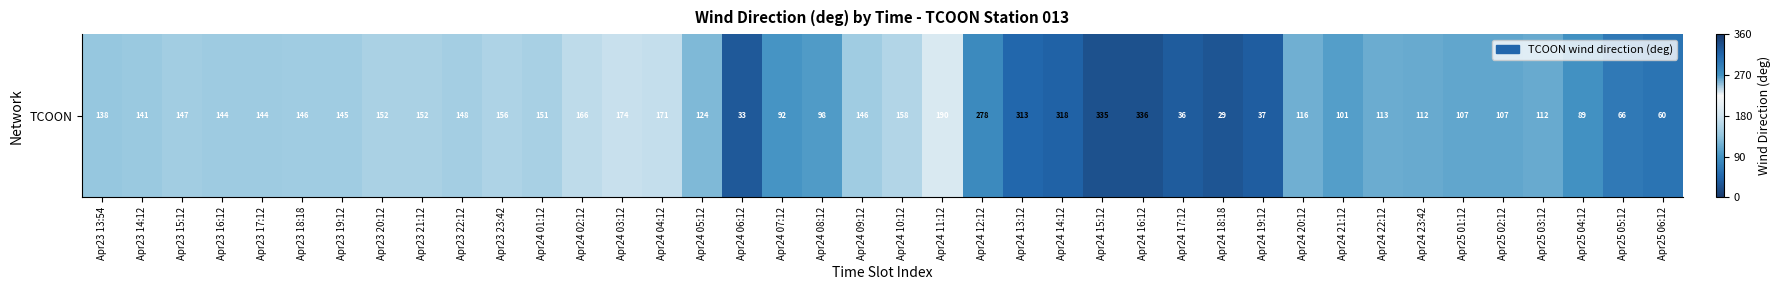

Reading left to right, what are all the values shown in this chart?

138	141	147	144	144	146	145	152	152	148	156	151	166	174	171	124	33	92	98	146	158	190	278	313	318	335	336	36	29	37	116	101	113	112	107	107	112	89	66	60